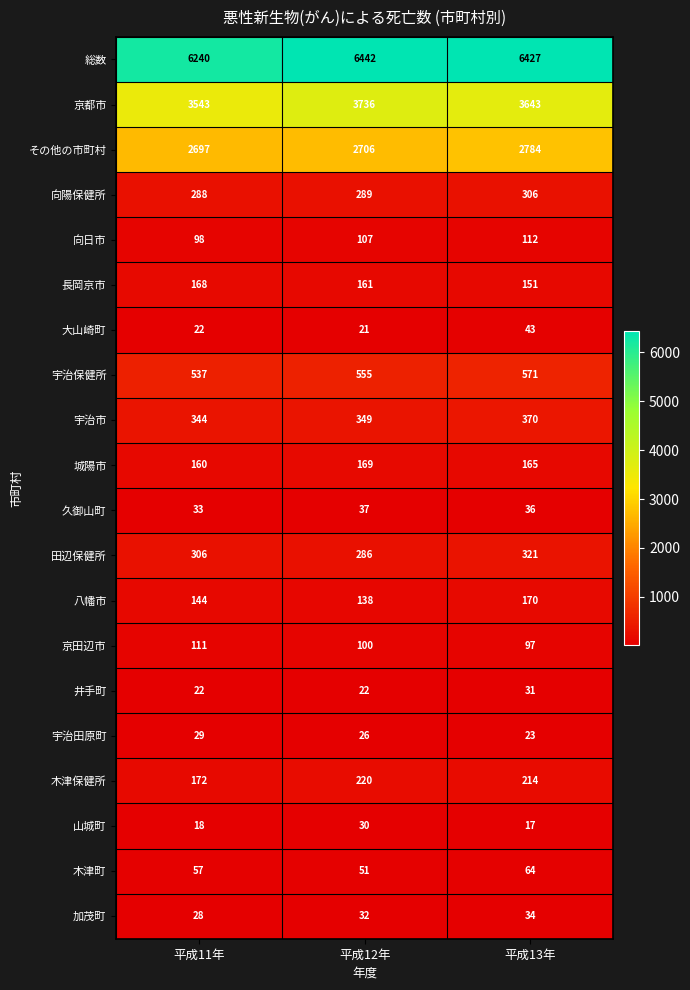

List the labels in order of 大山崎町 value, largest first.

平成13年, 平成11年, 平成12年